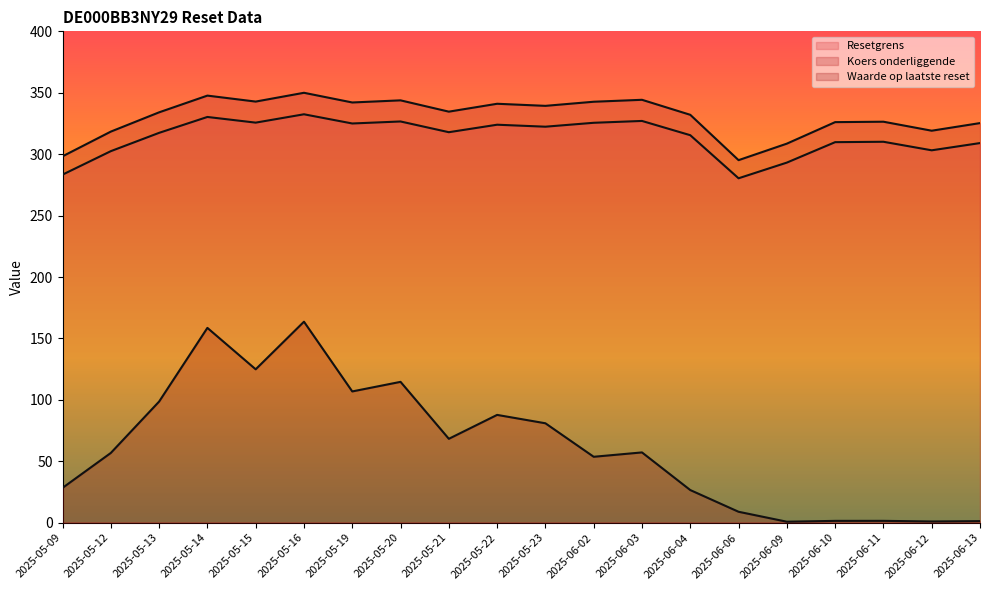

True or false: Koers onderliggende has a value of 217.6 at 2025-05-12.

False